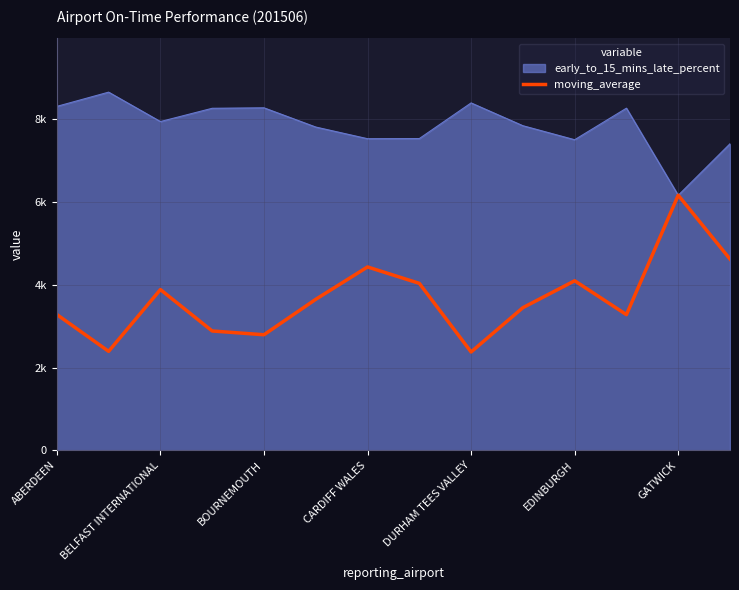

Does the chart display data point markers on the line(s)?

No